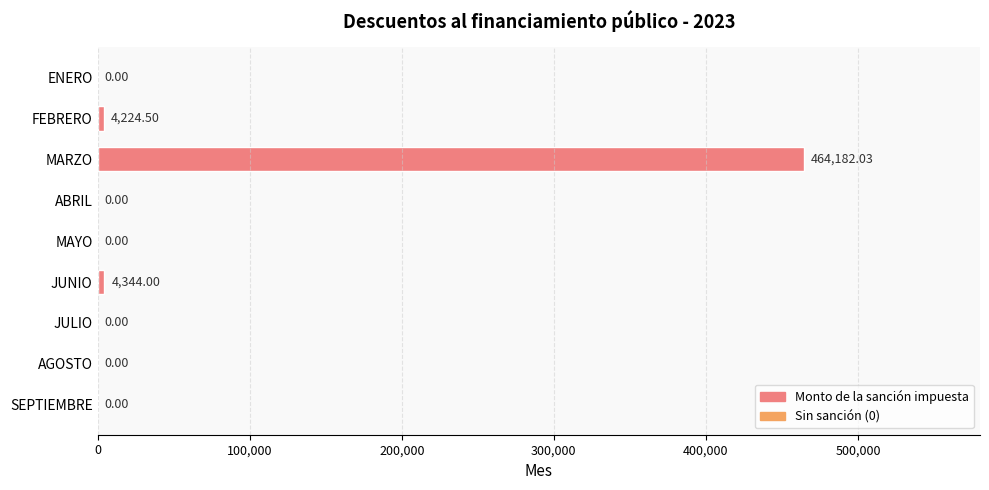

What is the greatest value displayed?

464182.0